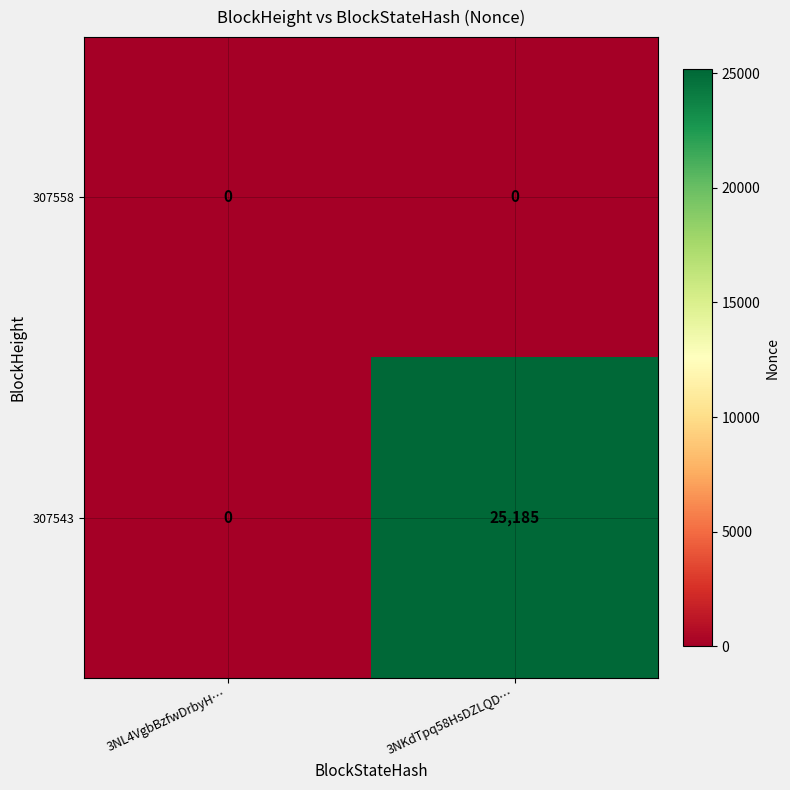

Which series has the largest range (max minus min)?

307543